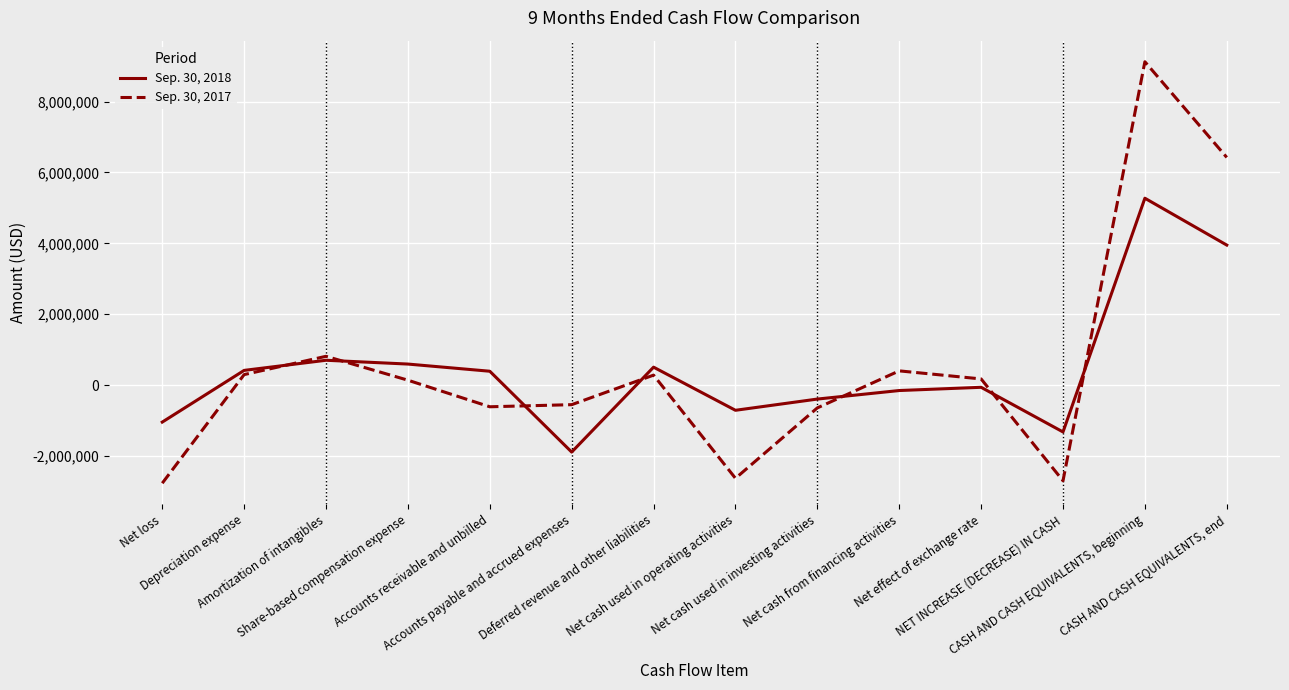

At which label does Sep. 30, 2017 first exceed 173308?

Depreciation expense